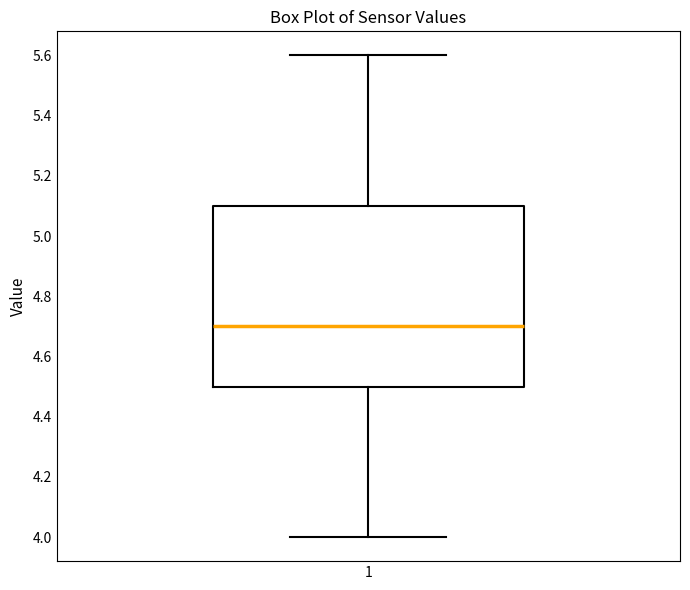

Read this box plot against the y-axis: the position of the median line, the range covered by the box, and the ends of both whiskers. The values are not printed on the chart, so give them approximately, as read against the axis.

median 4.7, box 4.5 to 5.1, whiskers 4.0 to 5.6